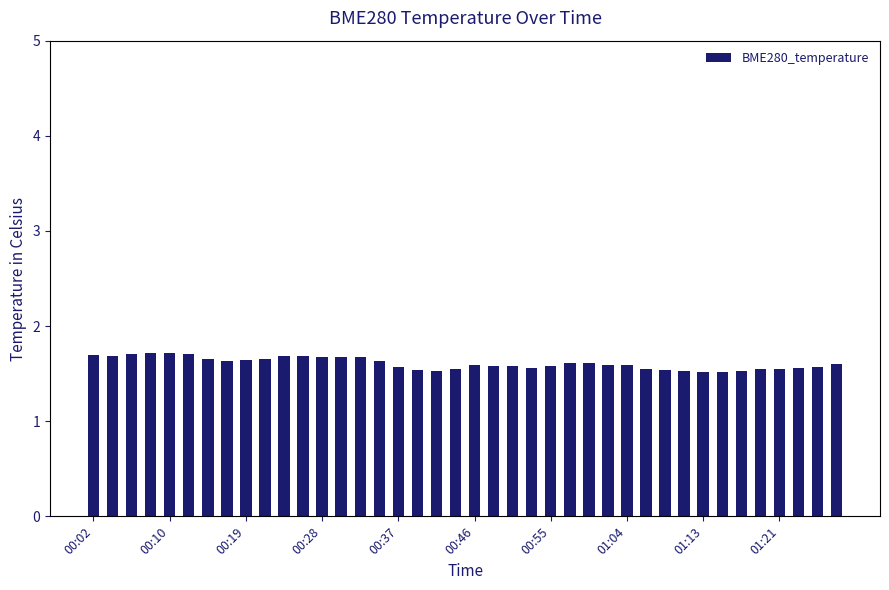

What is the value of the 3rd bar from the left?

1.7